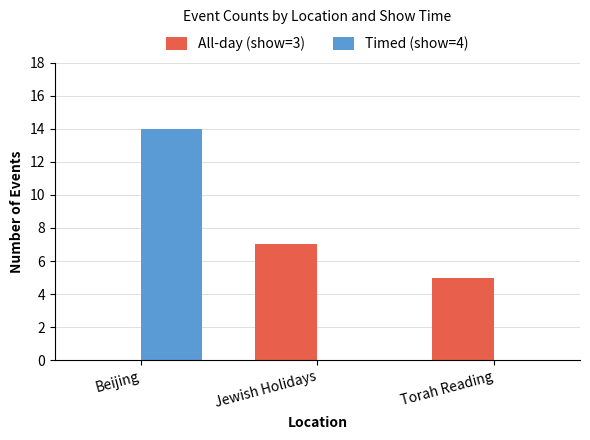

Which category has the highest value in the All-day (show=3) series?

Jewish Holidays